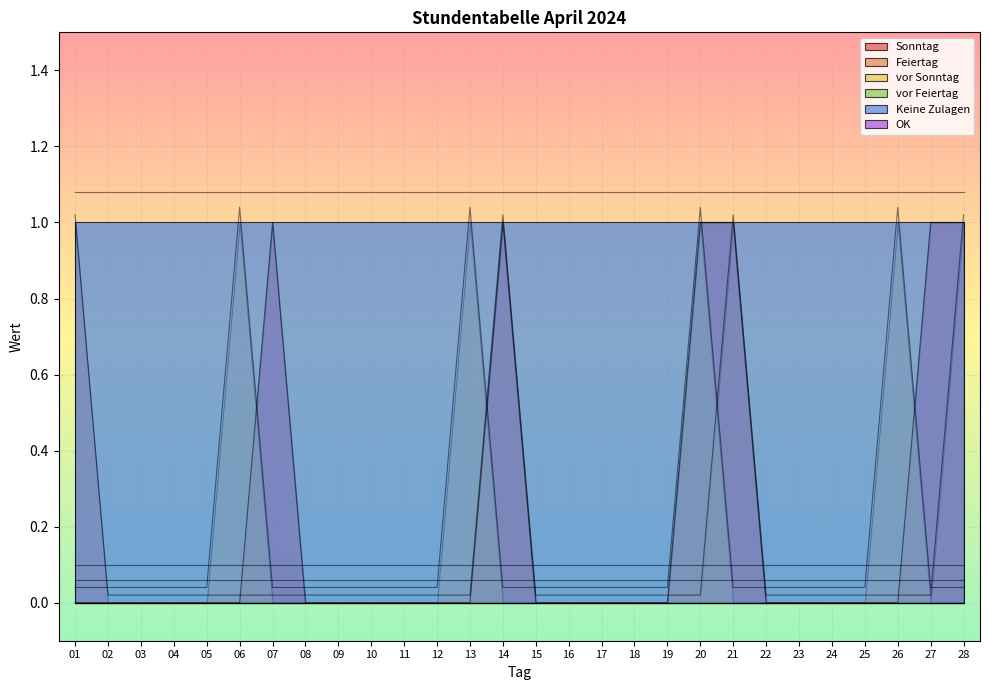

True or false: Feiertag has more than 0 interior local peaks.

True